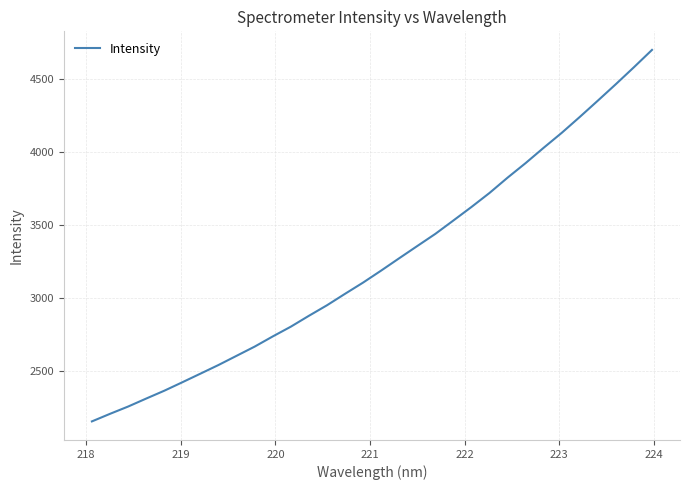

What is the minimum value shown in the chart?

2151.3